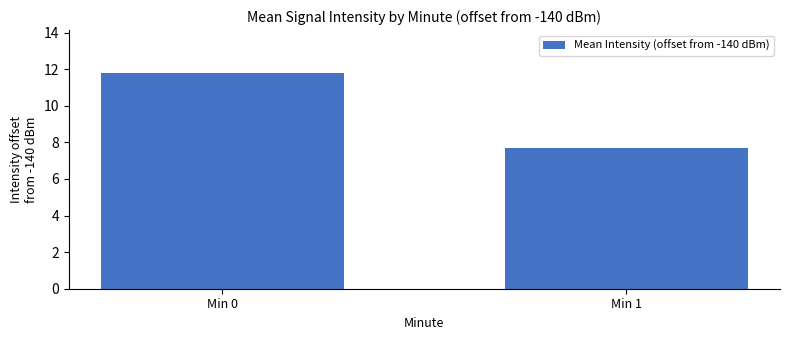

Which category has the lowest value across all series?

Min 1